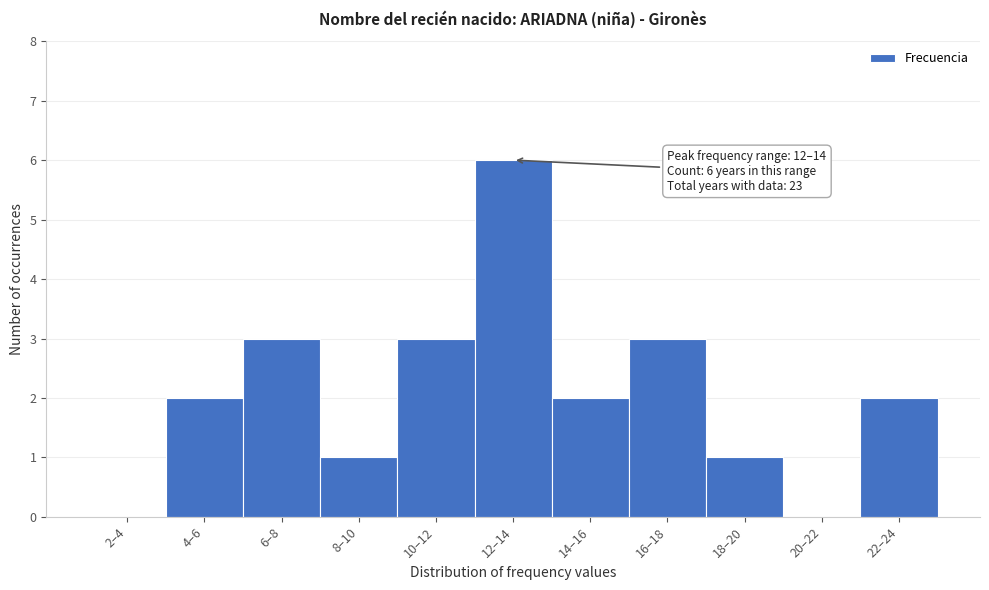

Reading right to left, extract all data points from this chart.

22–24=2	20–22=0	18–20=1	16–18=3	14–16=2	12–14=6	10–12=3	8–10=1	6–8=3	4–6=2	2–4=0